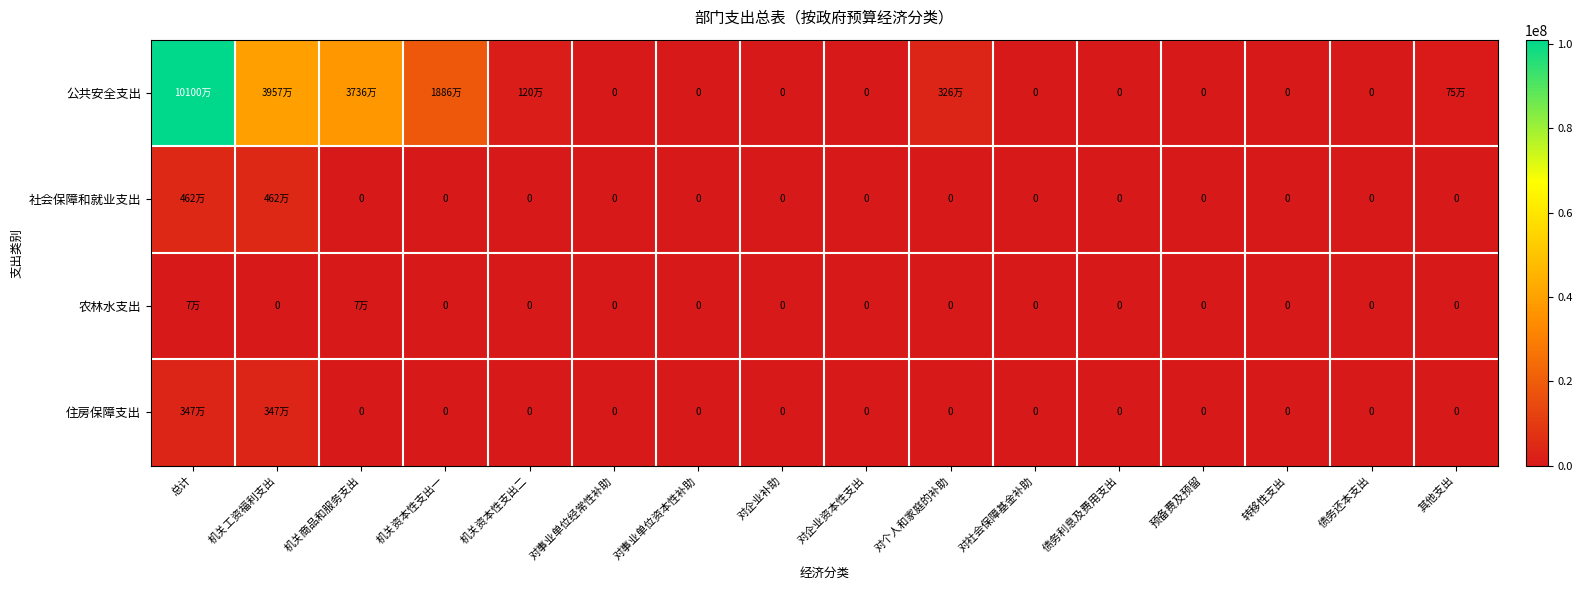

At 对事业单位资本性补助, list the series in order from largest to smallest.

公共安全支出, 社会保障和就业支出, 农林水支出, 住房保障支出